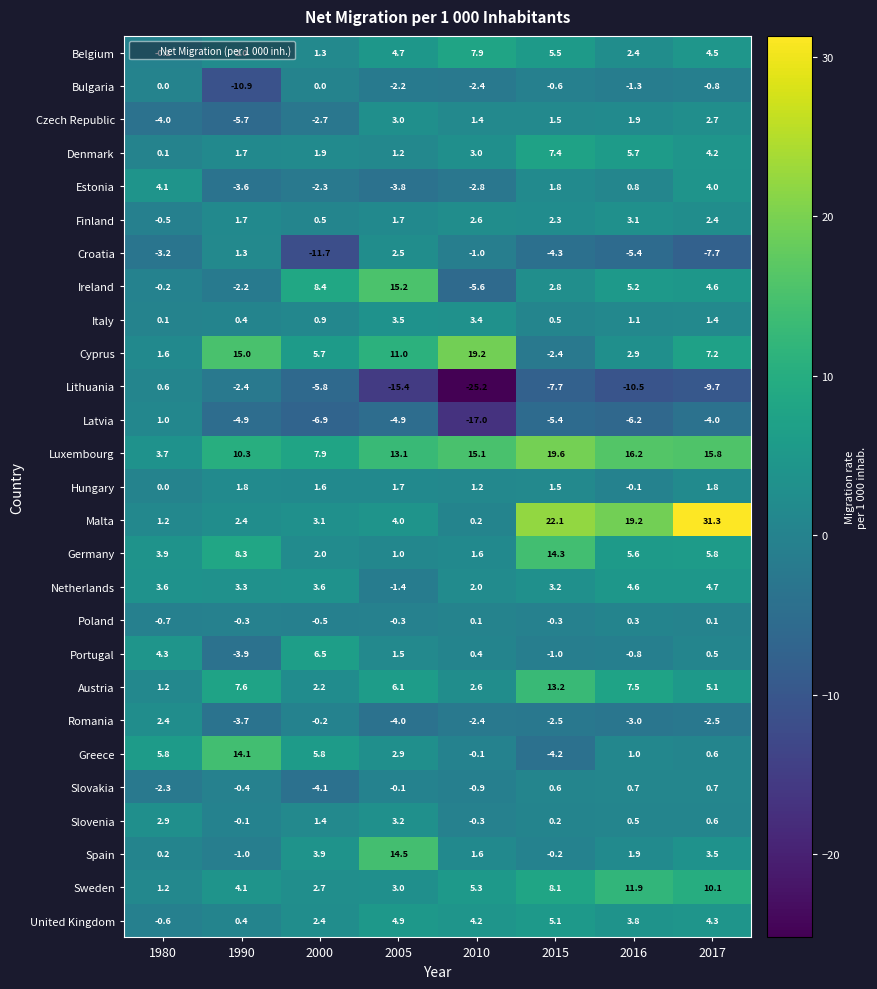

Is it true that Spain equals 3.5 at 2017?

True